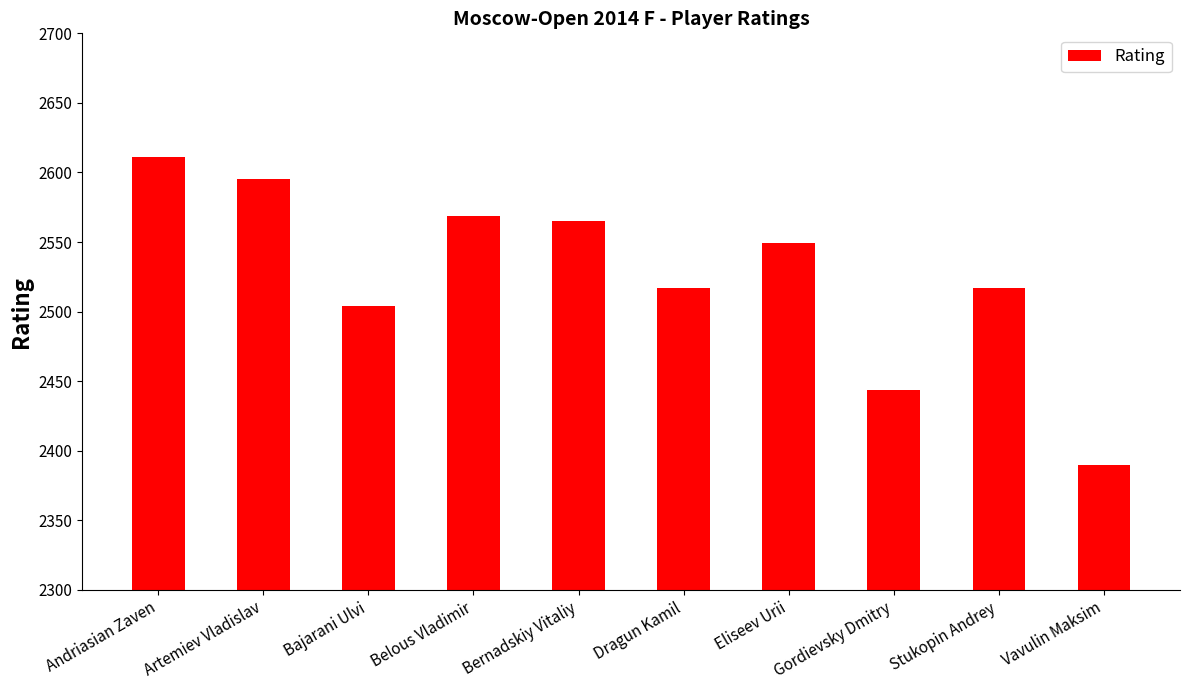

What is the ratio of the value at Gordievsky Dmitry to the value at Bajarani Ulvi?

1.0